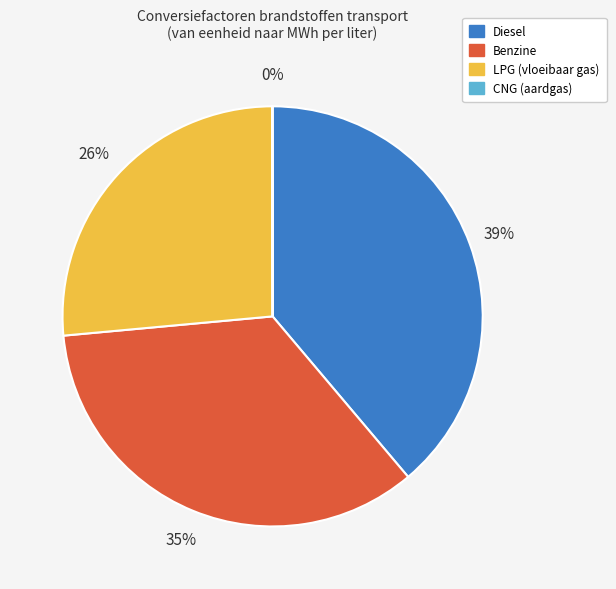

To the nearest percent, what is the average slice percentage?

25%